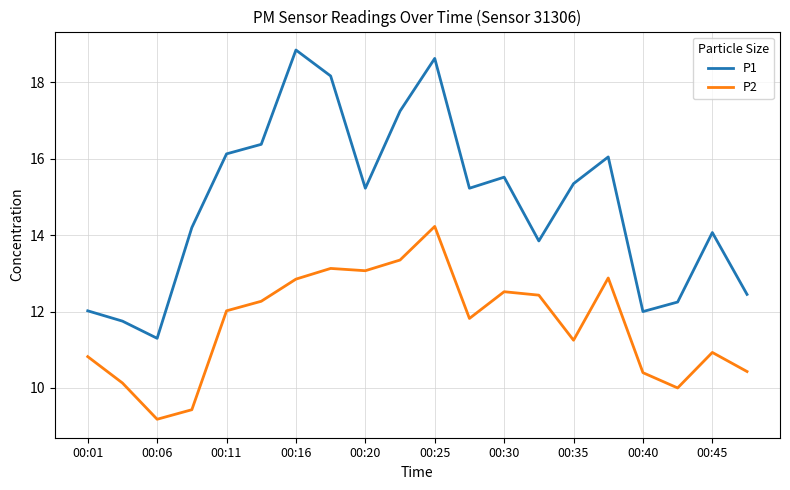

True or false: P1 and P2 intersect in this chart.

False